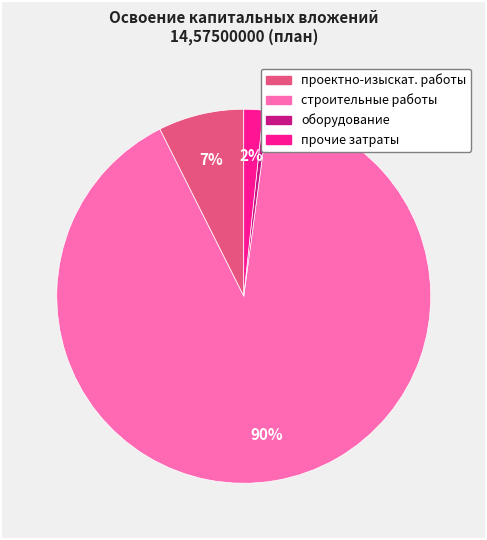

Does any single category account for the majority?

Yes